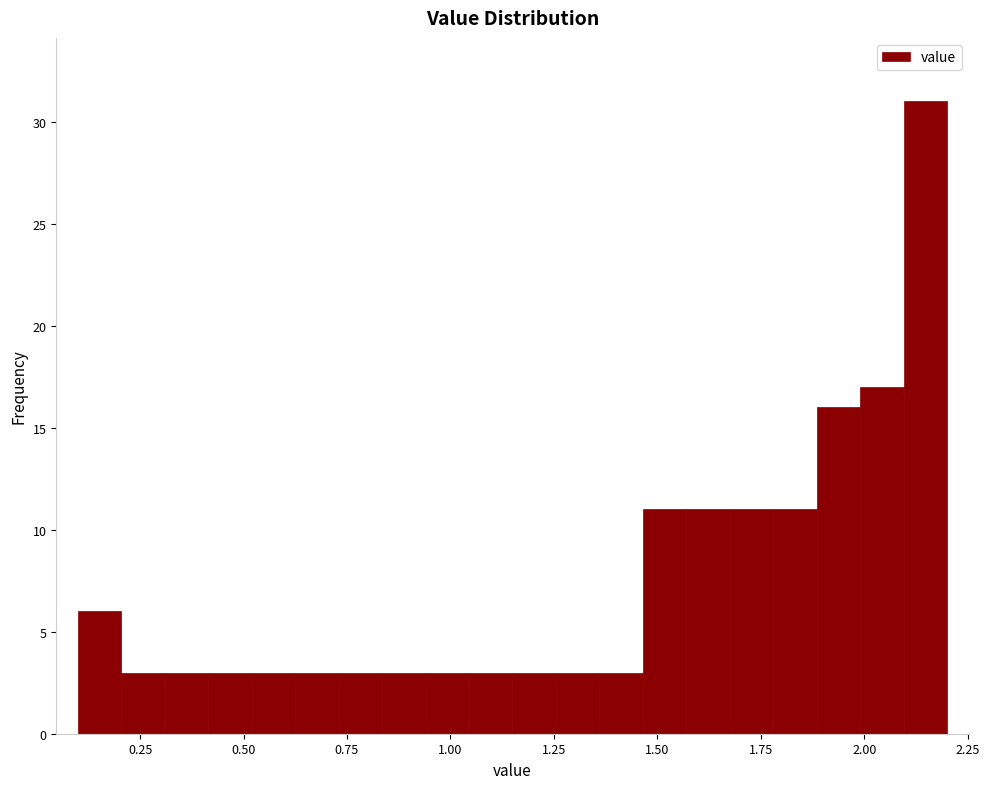

Around what value on the x-axis is the tallest bar? Give the approximate position of its centre, as read against the axis.

2.15